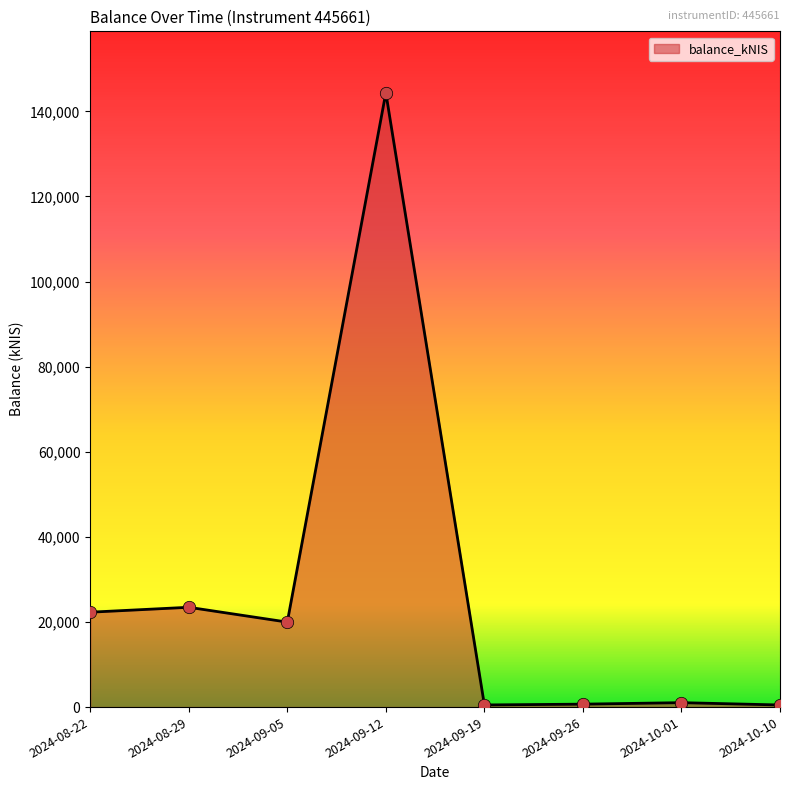

What is the change in value from 2024-08-29 to 2024-09-12?

+120909.3